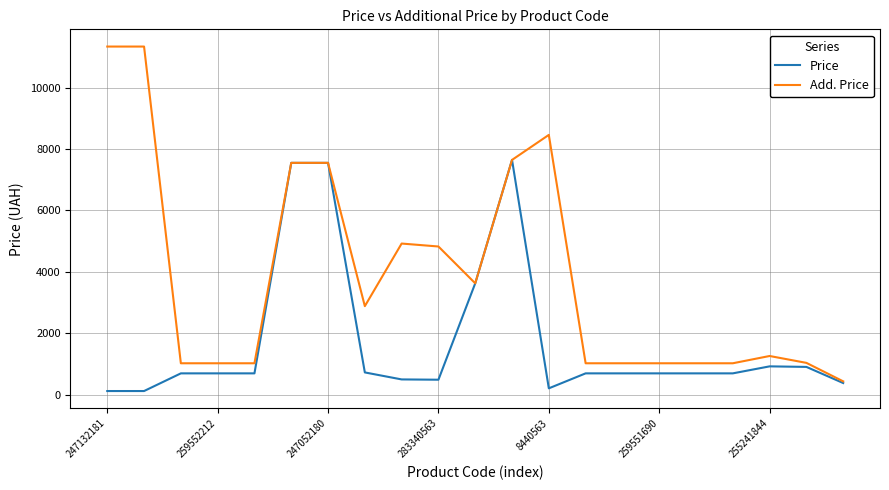

Which series has the widest spread of values?

Add. Price